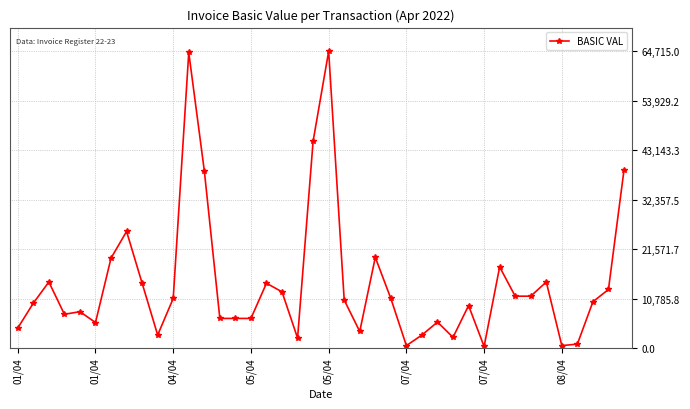

What is the greatest value displayed?

64715.0